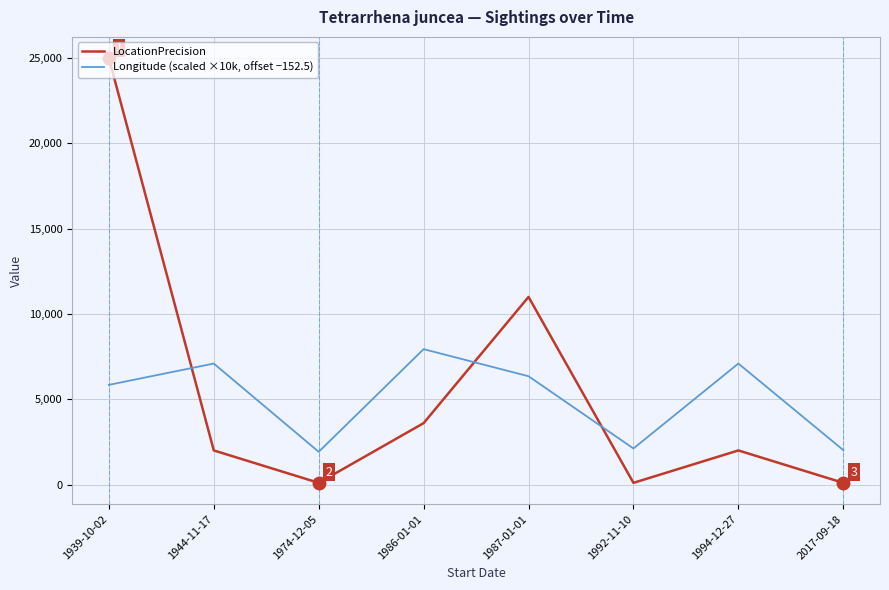

What is the difference between the highest and lowest values at 1987-01-01?

4649.9